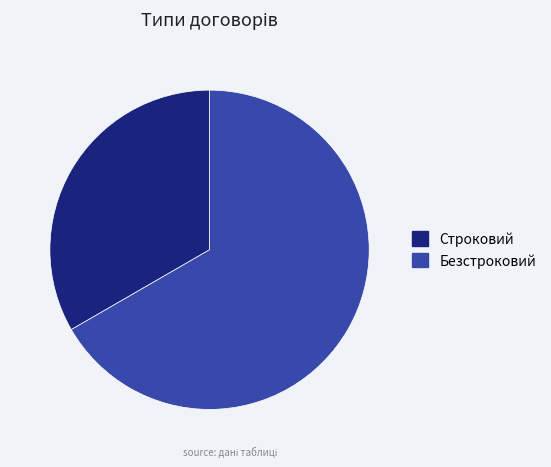

Count the number of slices in the pie.

2